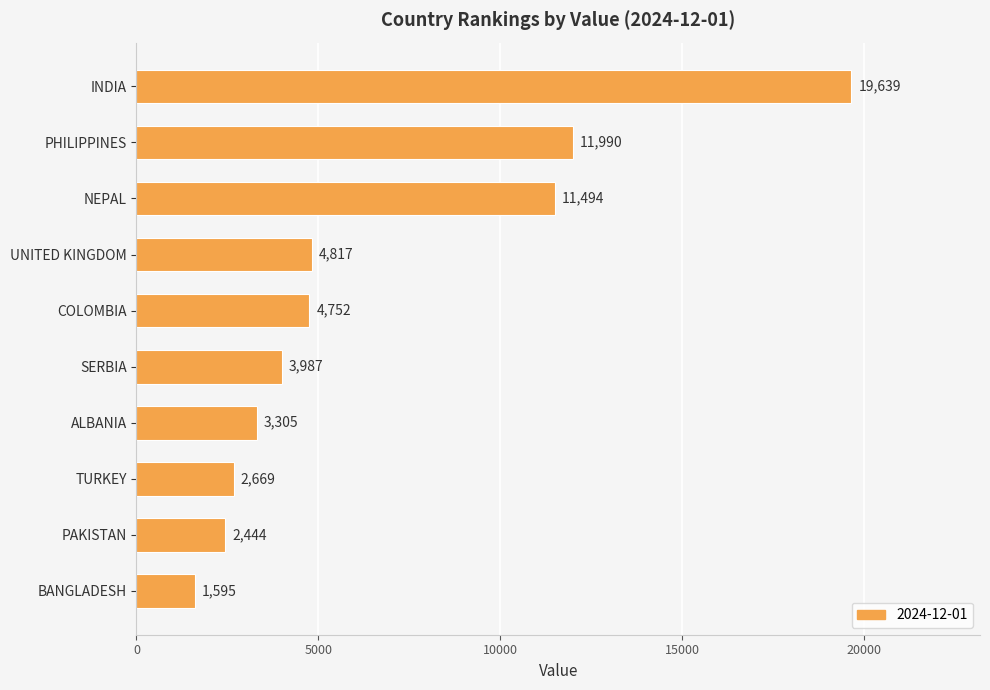

The chart shows a value of 11990 at PHILIPPINES. True or false?

True